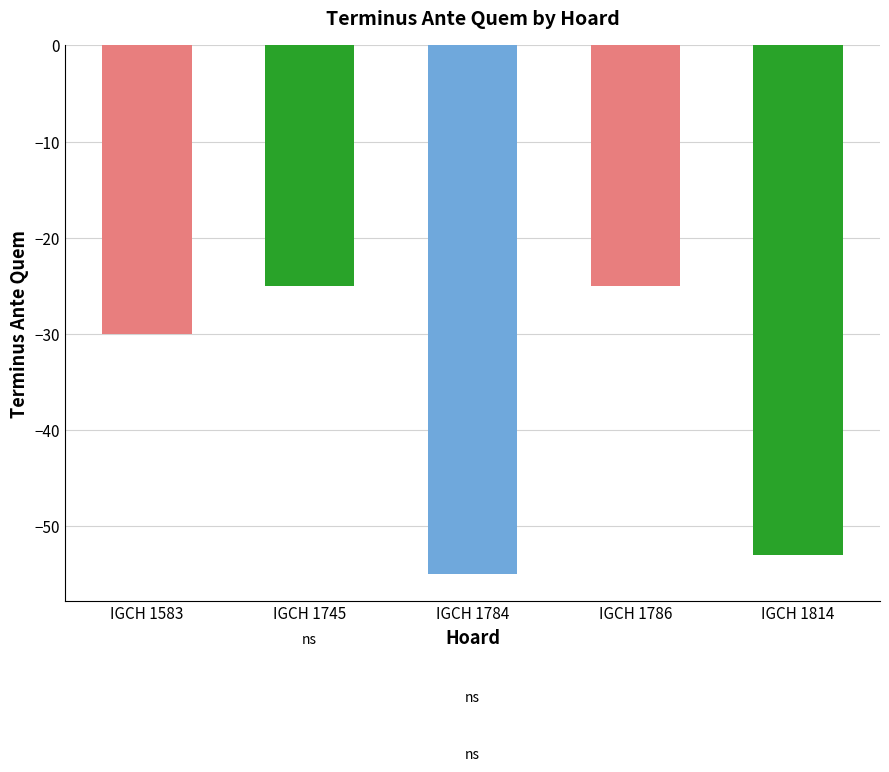

Read the value at IGCH 1814.

-53